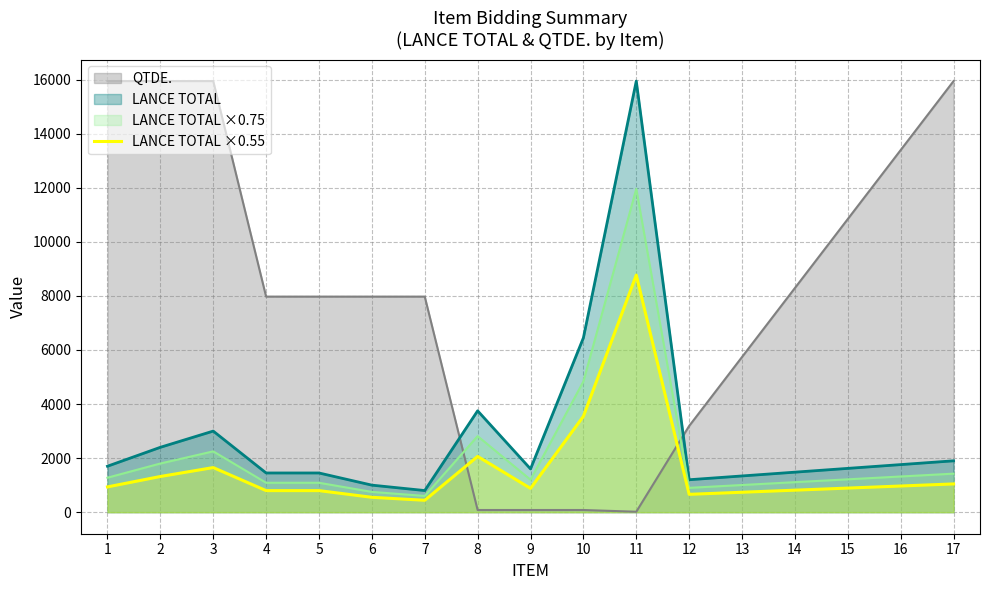

Which series has the largest range (max minus min)?

QTDE.